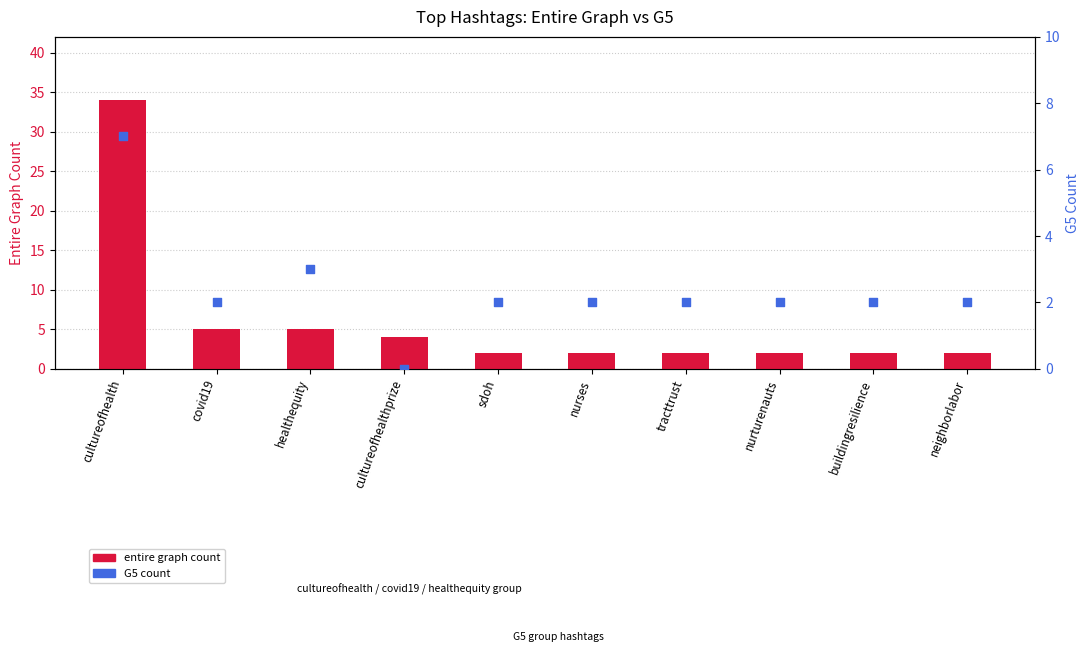

At which category is the sum across all series the highest?

cultureofhealth